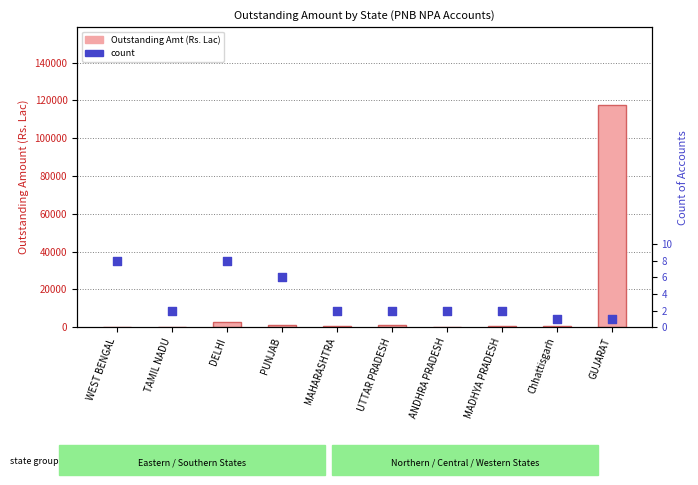

Is the value of Total Outstanding (Rs. Lac) at GUJARAT greater than the value of count at ANDHRA PRADESH?

Yes